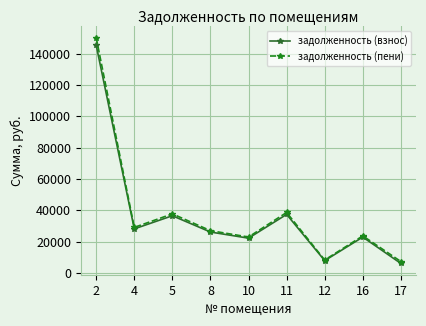

Is the value of задолженность (пени) at 17 greater than the value of задолженность (взнос) at 16?

No